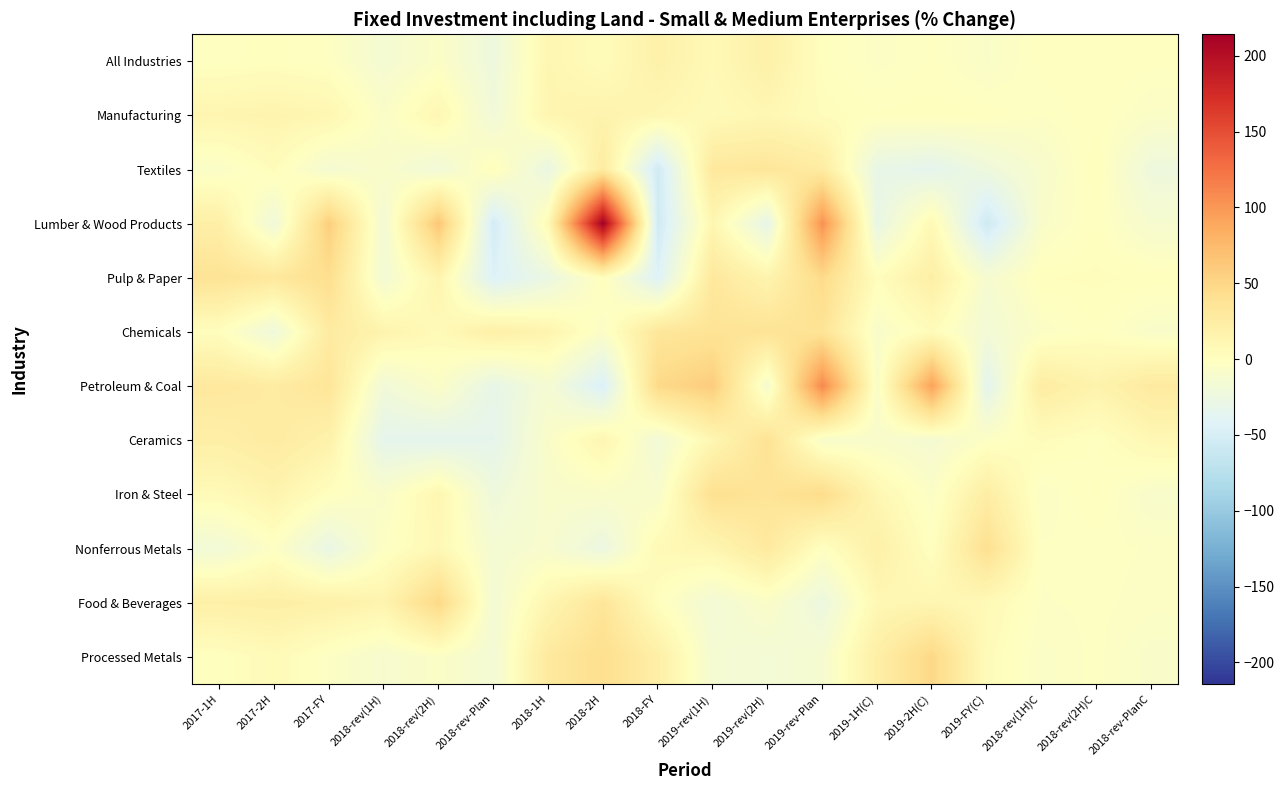

Which series has the widest spread of values?

Lumber & Wood Products